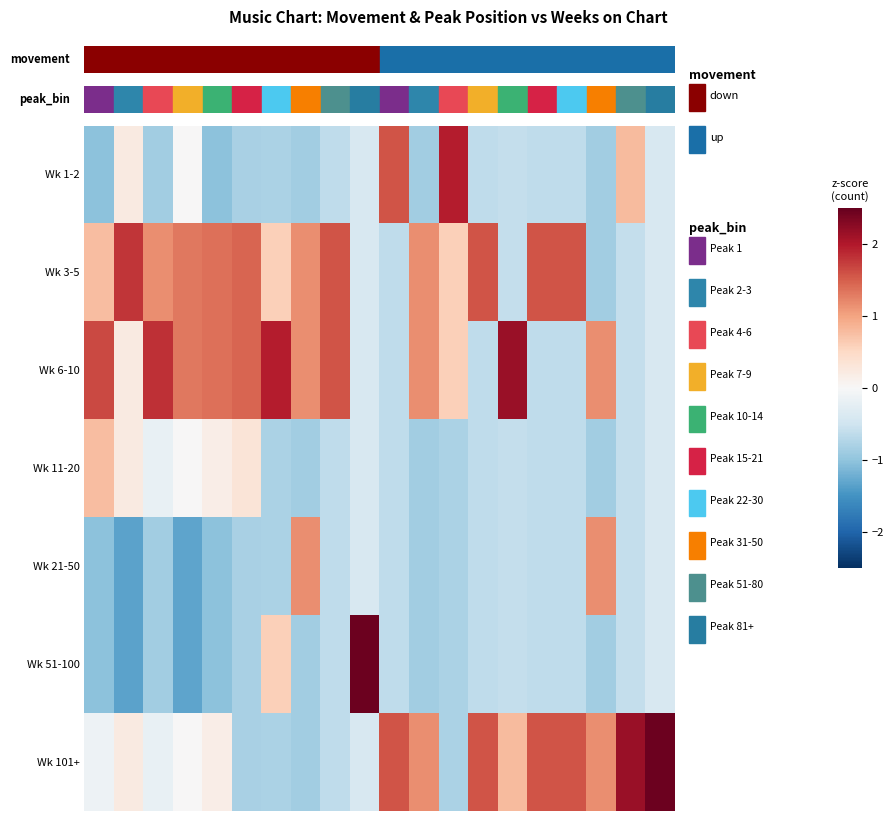

How many distinct data groups are displayed?

7